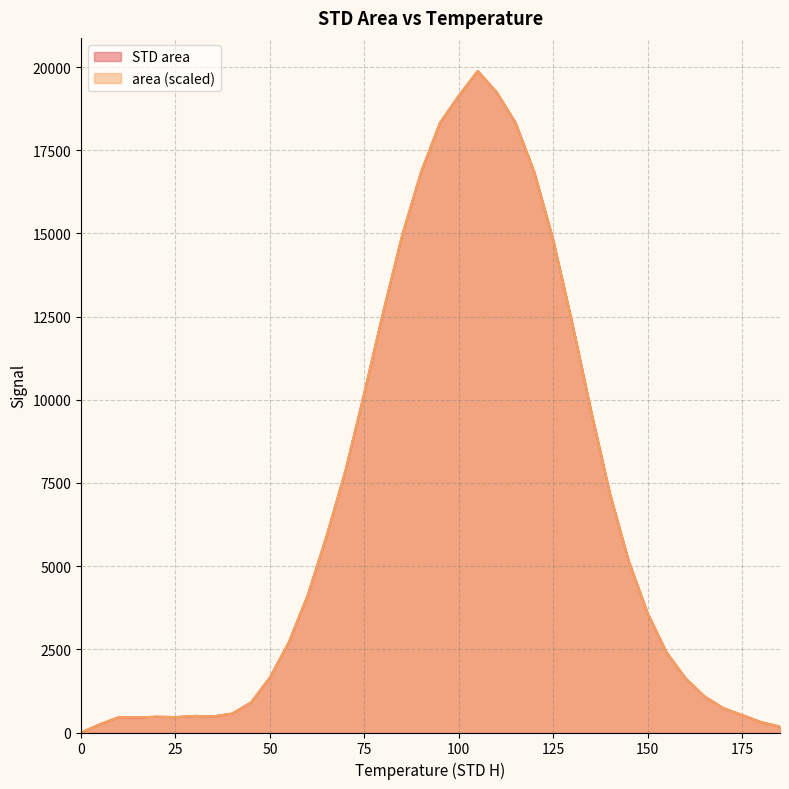

How many values in the STD area series are below 3574?

19